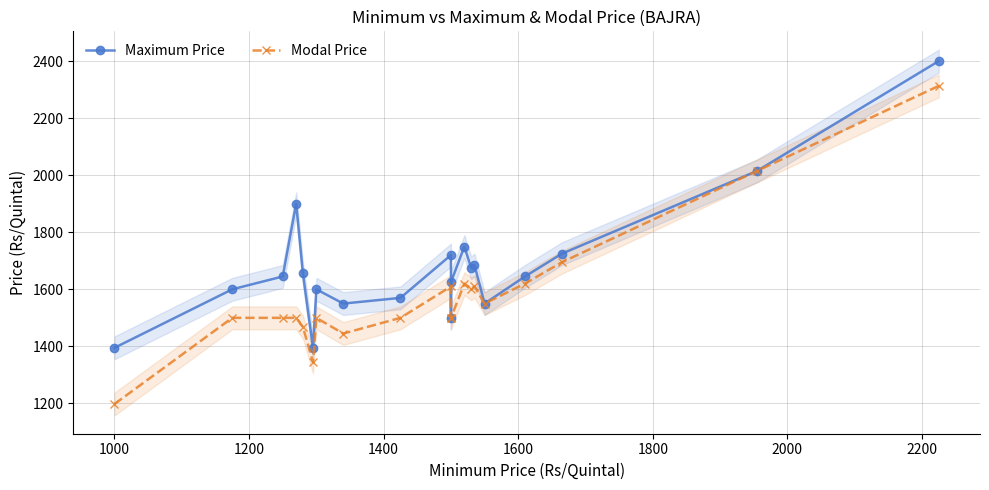

What is the highest value of the Modal Price series?

2313